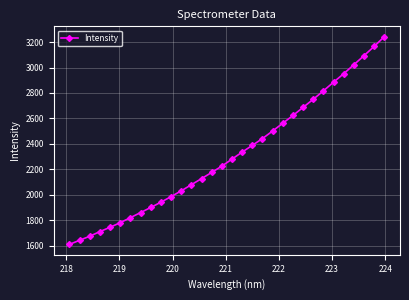

What is the greatest value displayed?

3242.3